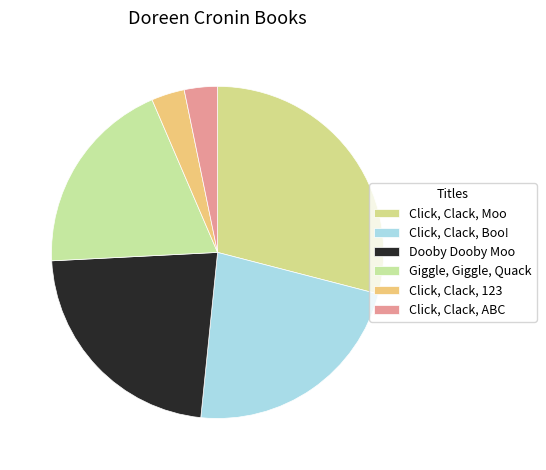

To the nearest percent, what is the average slice percentage?

17%